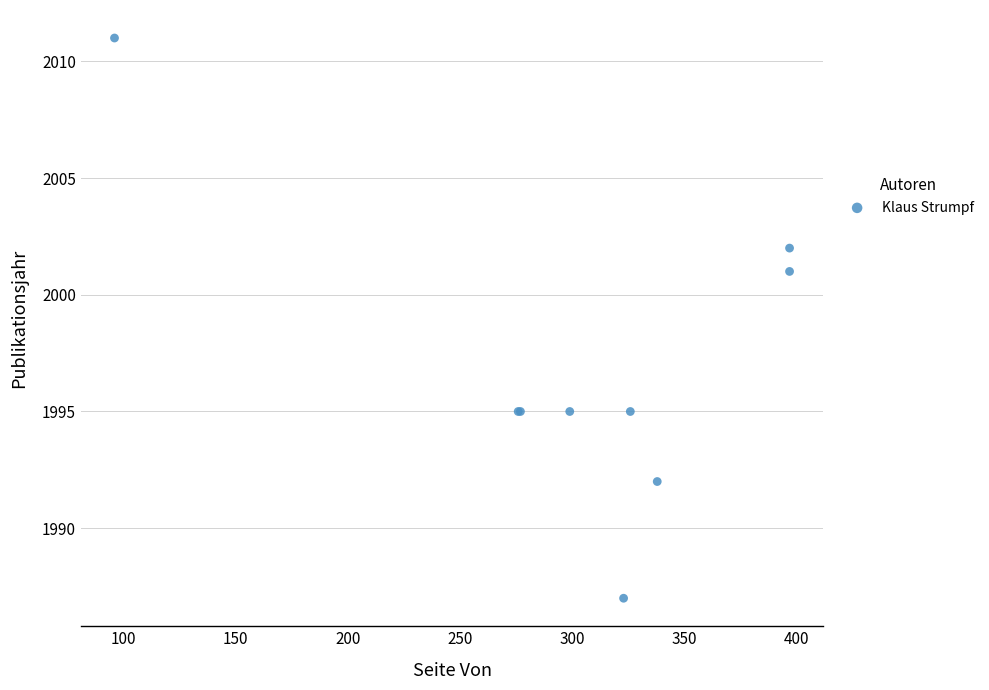

What Y value in the scatter plot is closest to 1999?

2001